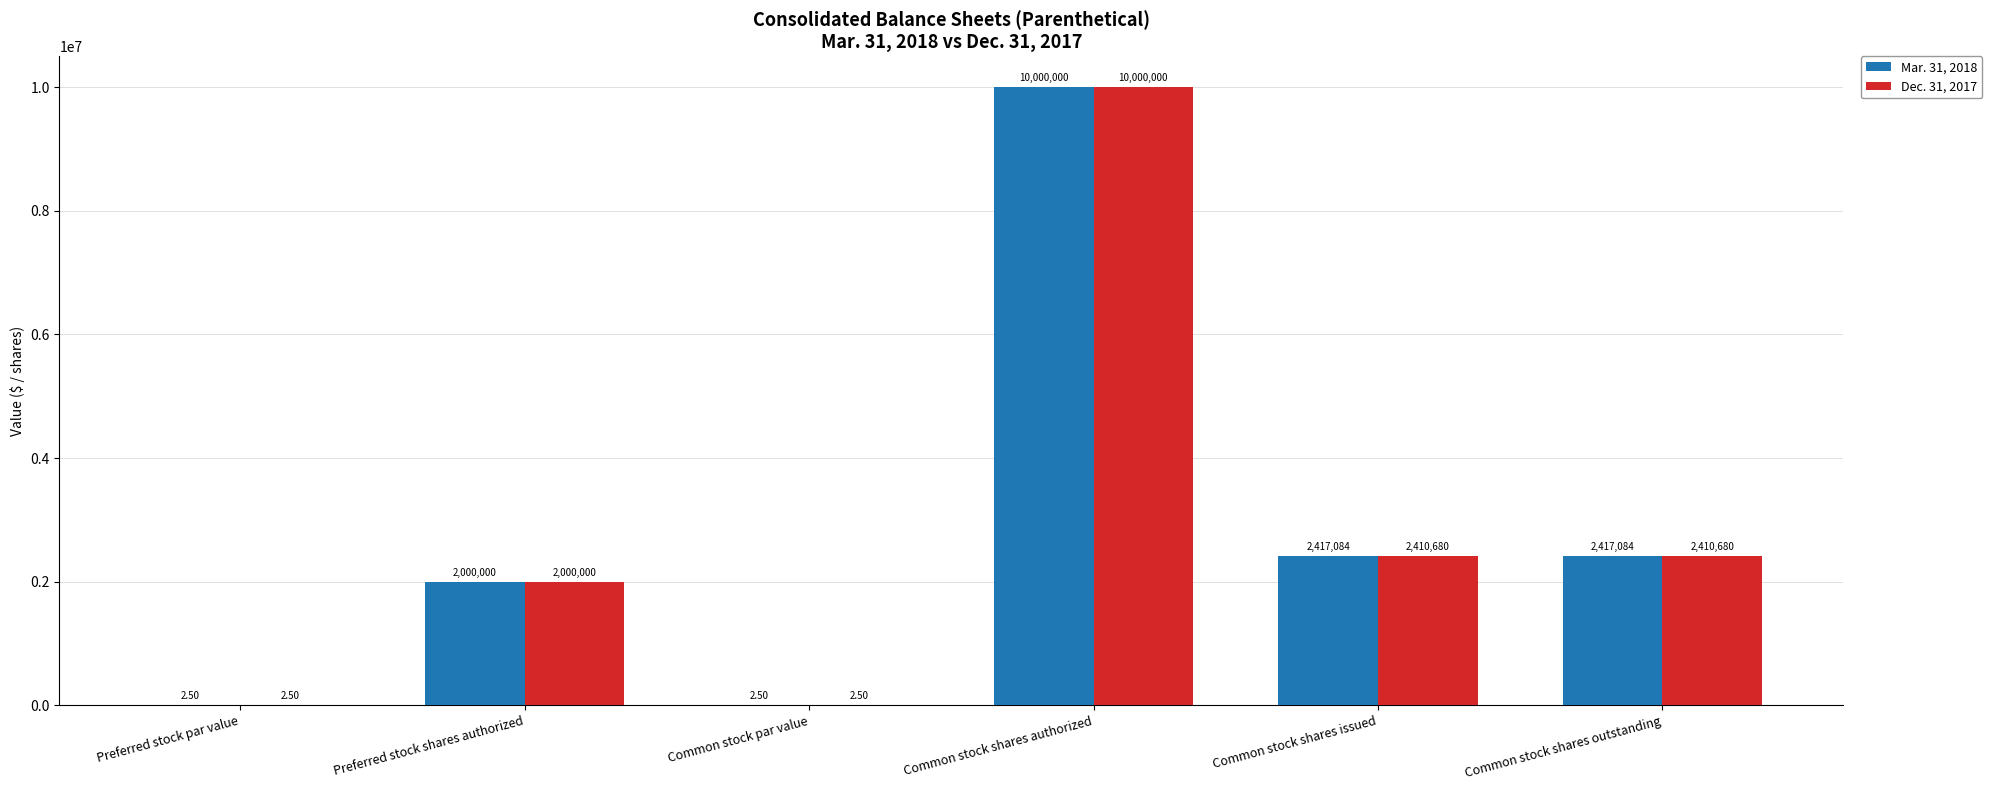

Is it true that Mar. 31, 2018 equals 2000000.0 at Preferred stock shares authorized?

True